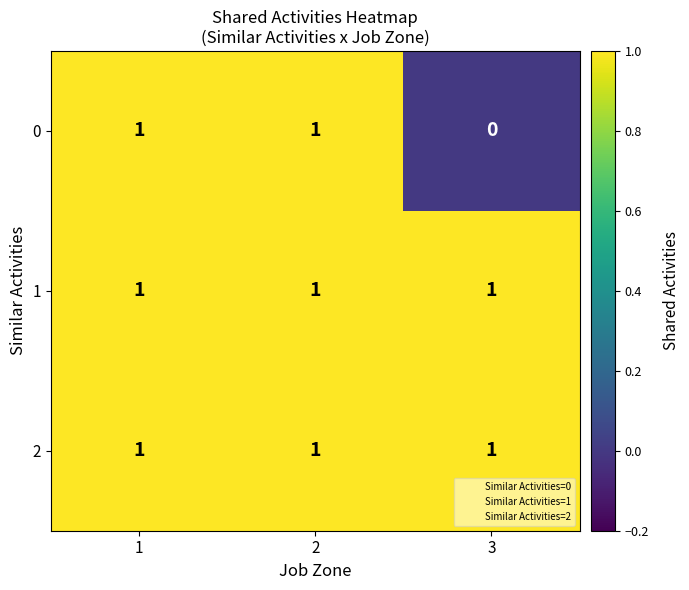

Is it true that 1 equals 1 at 2?

True